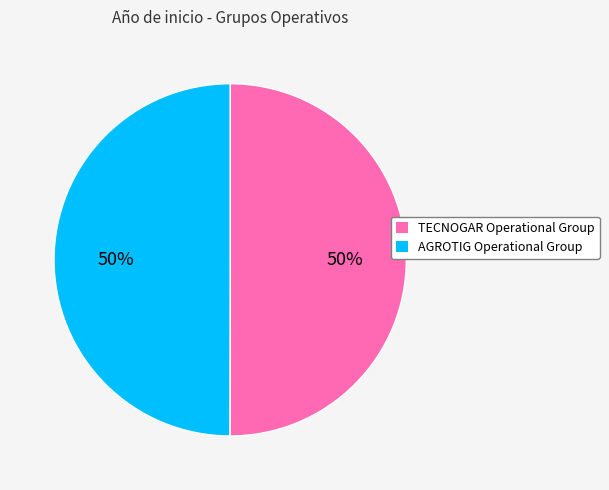

True or false: AGROTIG Operational Group accounts for 45% of the total.

False